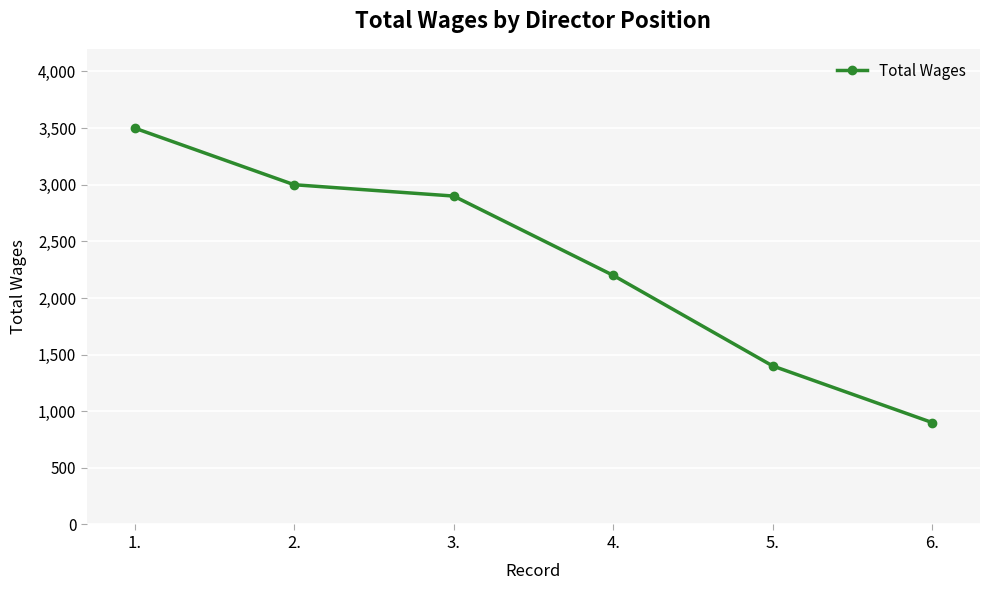

List the labels in order of value, largest first.

1., 2., 3., 4., 5., 6.